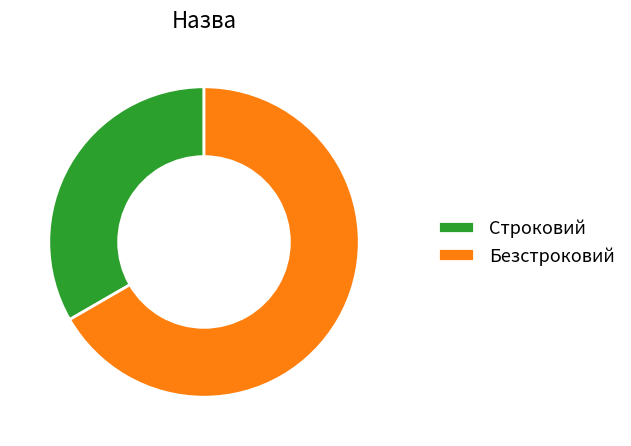

True or false: Строковий accounts for 33% of the total.

True